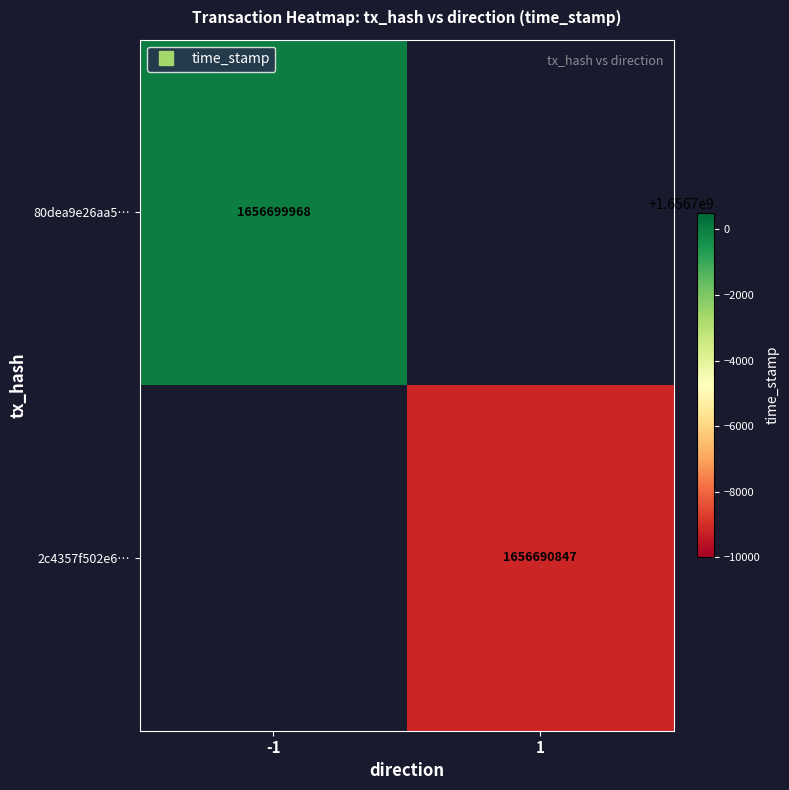

At 1, list the series in order from smallest to largest.

80dea9e26aa5…, 2c4357f502e6…